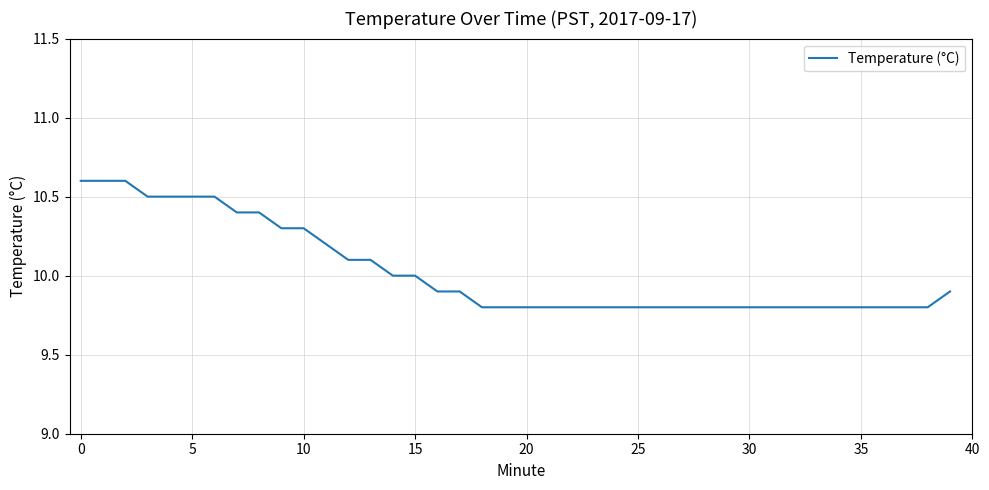

Reading left to right, what are all the values shown in this chart?

10.6	10.6	10.6	10.5	10.5	10.5	10.5	10.4	10.4	10.3	10.3	10.2	10.1	10.1	10.0	10.0	9.9	9.9	9.8	9.8	9.8	9.8	9.8	9.8	9.8	9.8	9.8	9.8	9.8	9.8	9.8	9.8	9.8	9.8	9.8	9.8	9.8	9.8	9.8	9.9